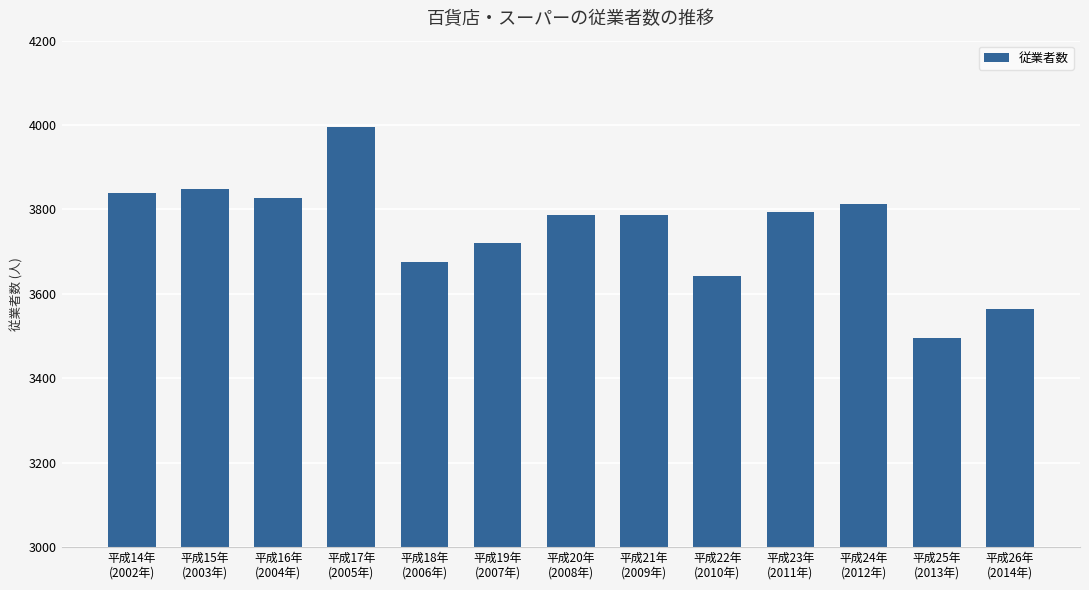

The value at 平成22年
(2010年) is 5536. True or false?

False